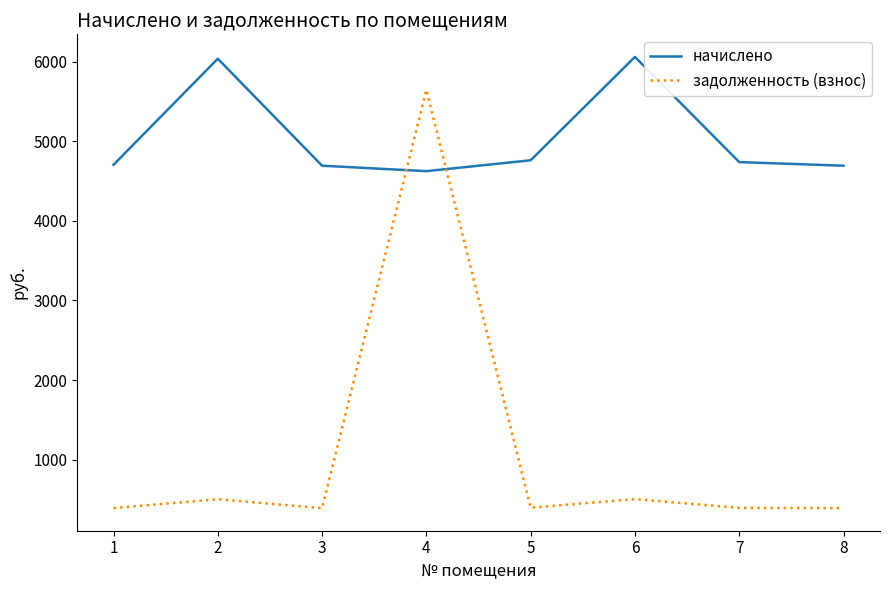

At 1, list the series in order from smallest to largest.

задолженность (взнос), начислено